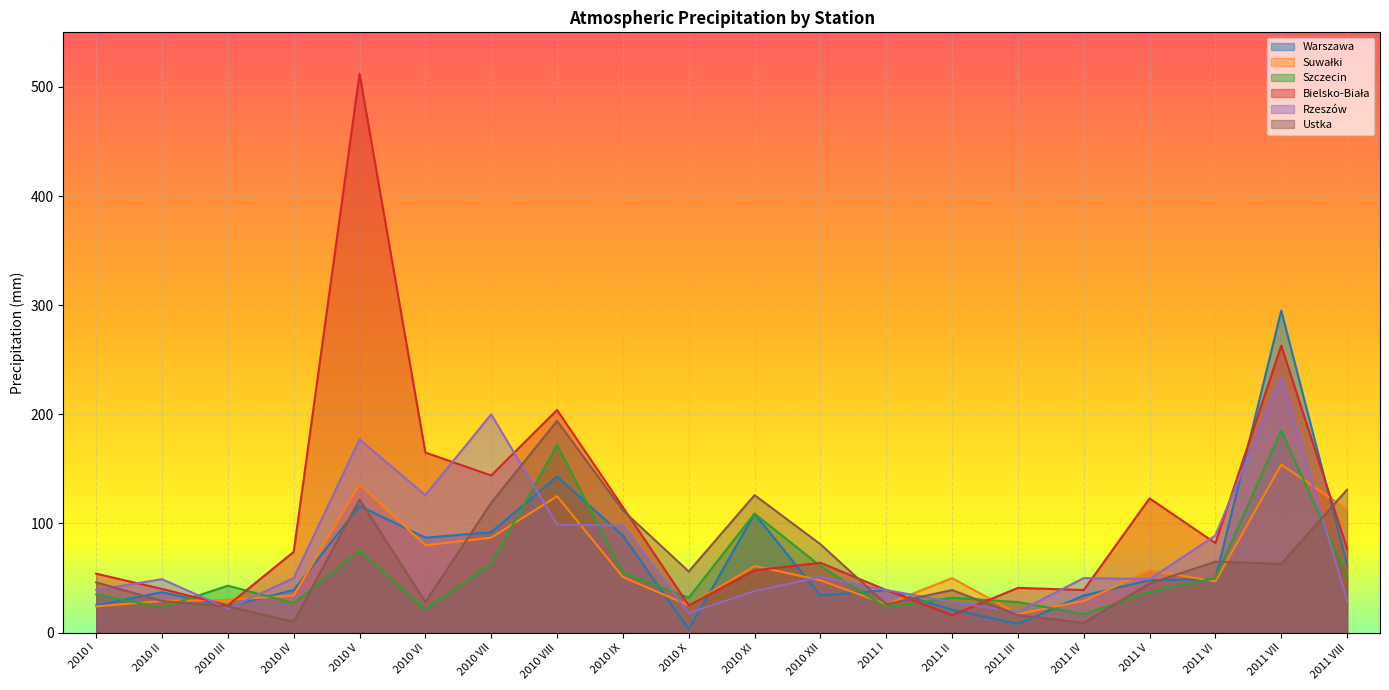

What is the difference between the highest and lowest values at 2011 VII?

232